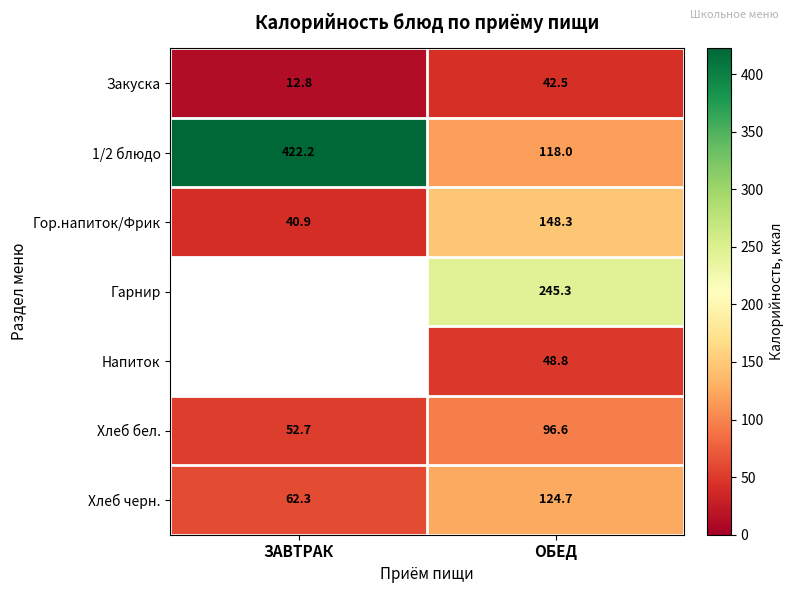

Where does the 1/2 блюдо series first go above 422?

ЗАВТРАК